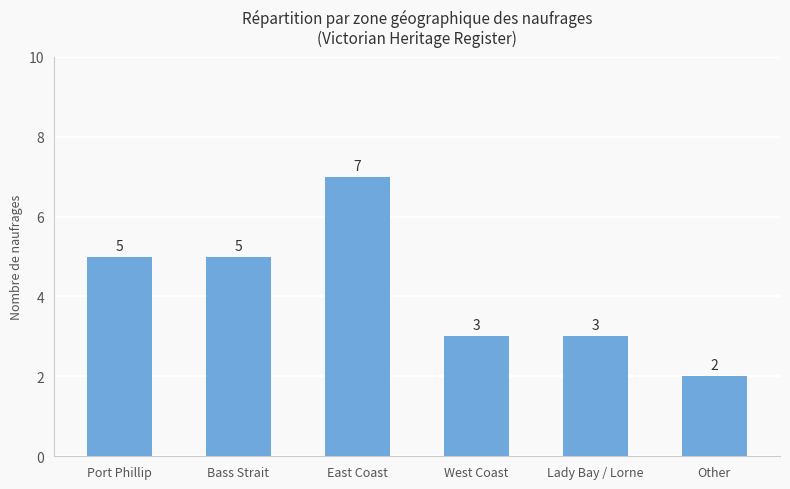

What is the difference between the values at Other and Port Phillip?

3